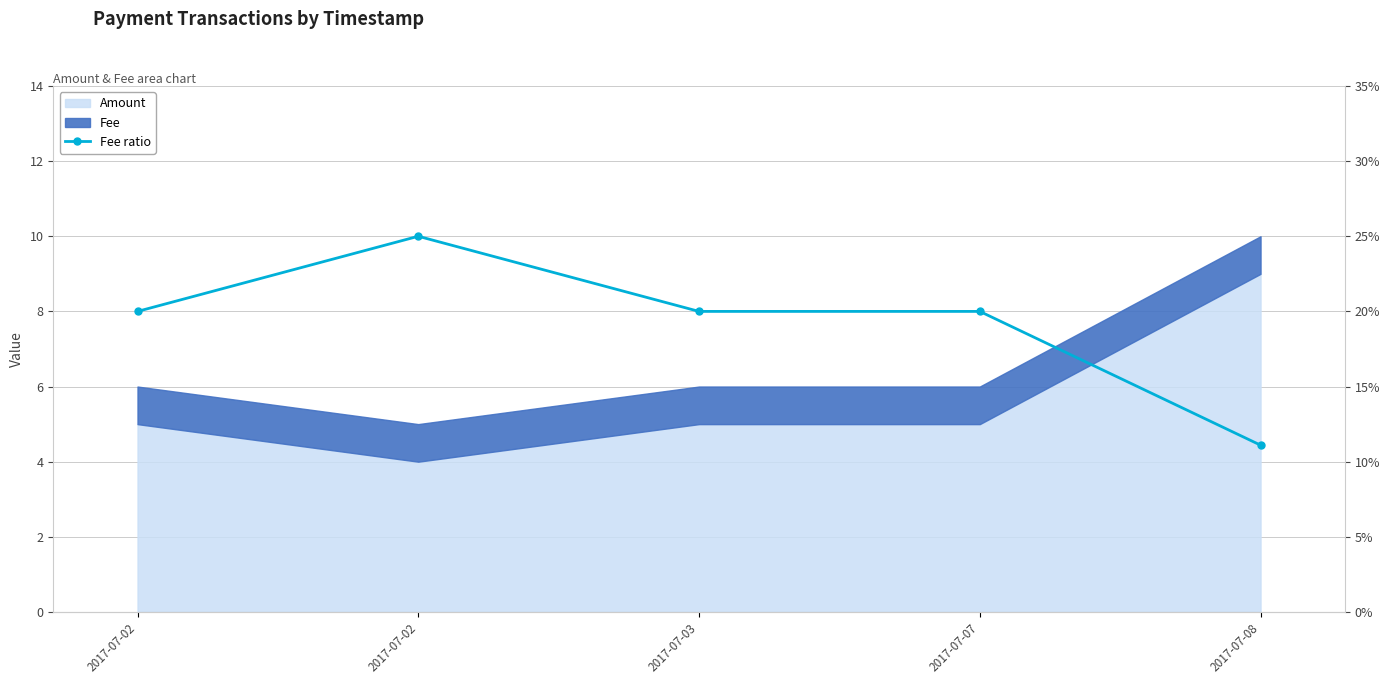

True or false: there are more than 2 points higher than both neighbors.

False